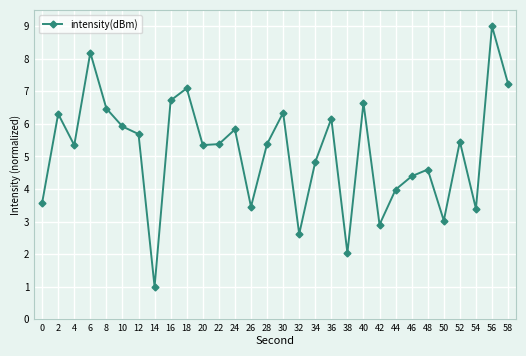

What is the sum of all values?

154.3